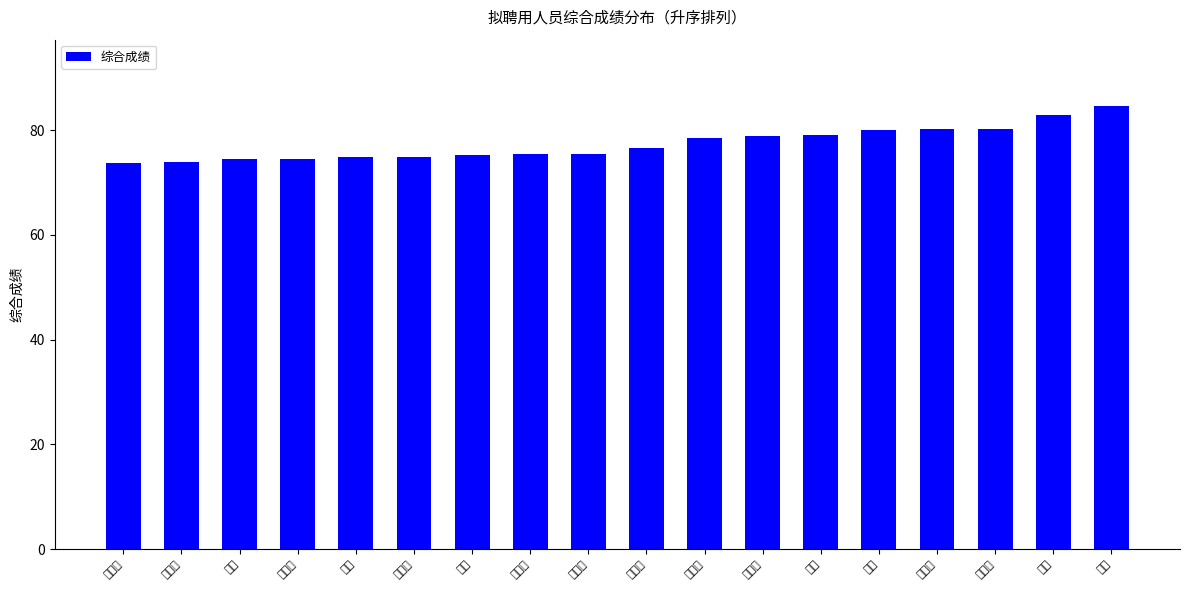

Which label corresponds to the smallest value in the chart?

杨冬梅